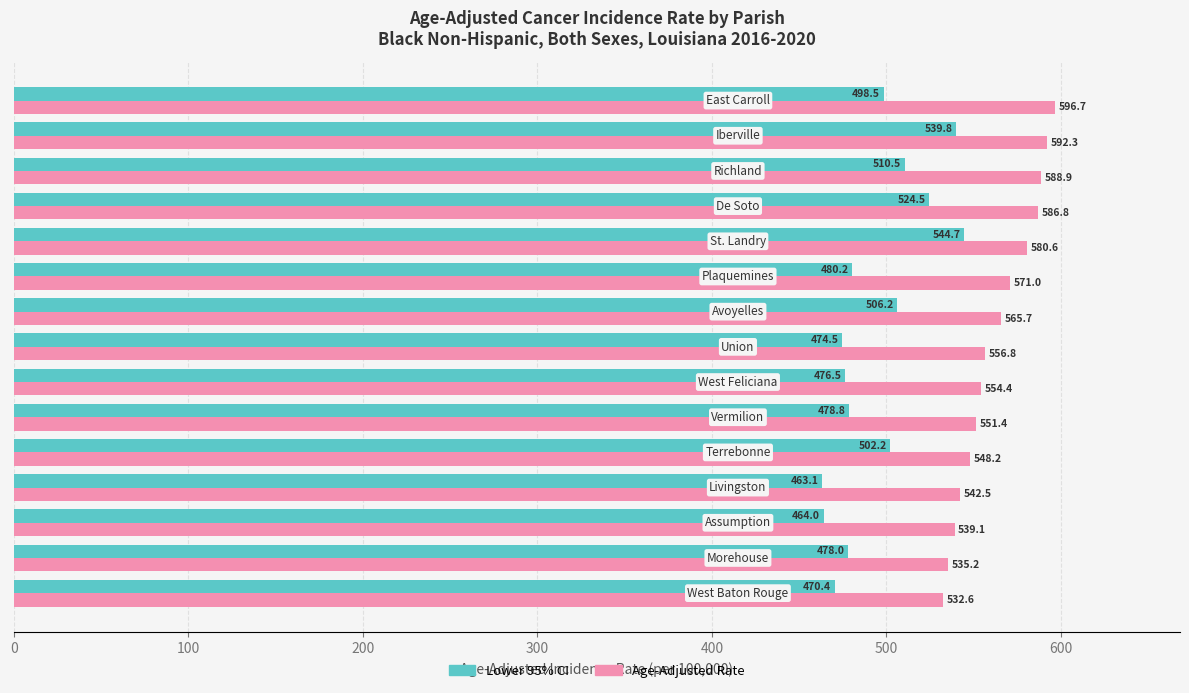

Which series has the largest total across all categories?

Age-Adjusted Rate